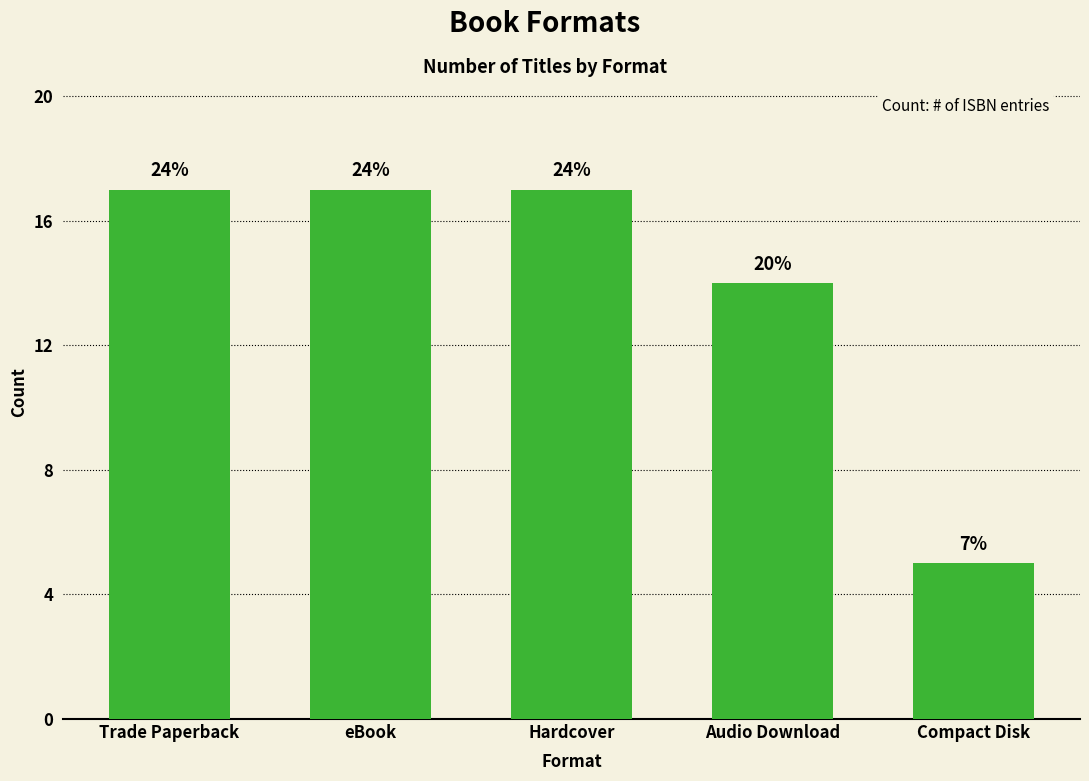

Reading left to right, extract all data points from this chart.

Trade Paperback=17	eBook=17	Hardcover=17	Audio Download=14	Compact Disk=5